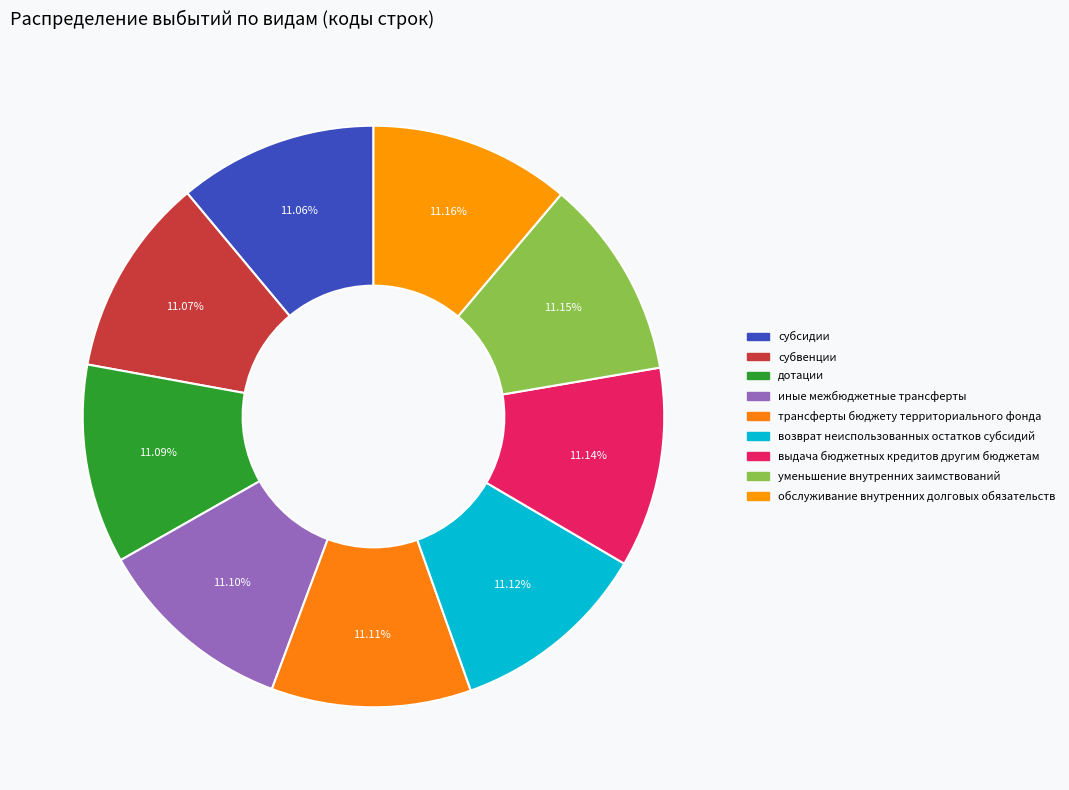

Is there a majority slice in this chart?

No